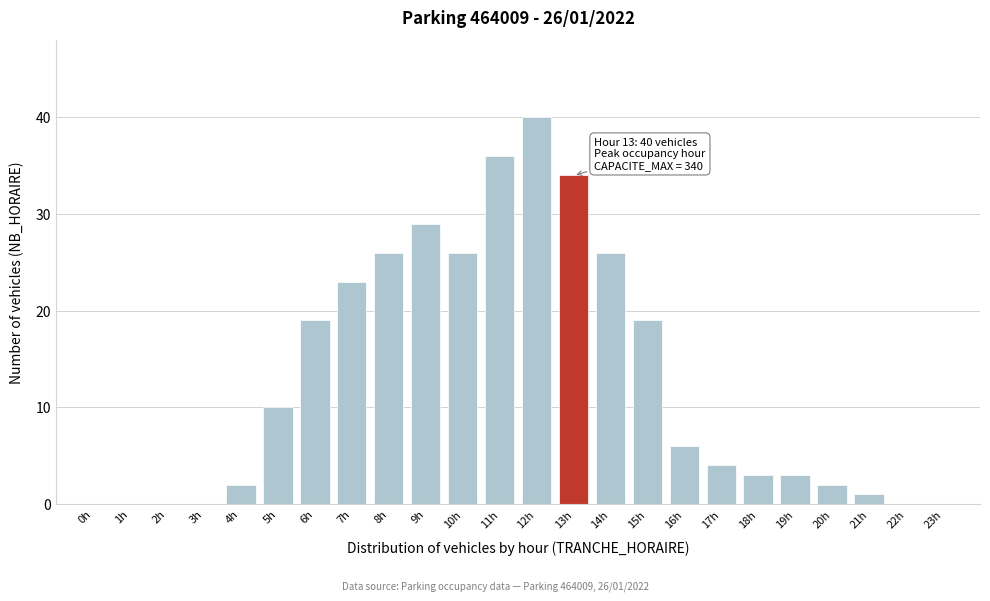

Reading left to right, what are all the values shown in this chart?

0h=0	1h=0	2h=0	3h=0	4h=2	5h=10	6h=19	7h=23	8h=26	9h=29	10h=26	11h=36	12h=40	13h=34	14h=26	15h=19	16h=6	17h=4	18h=3	19h=3	20h=2	21h=1	22h=0	23h=0